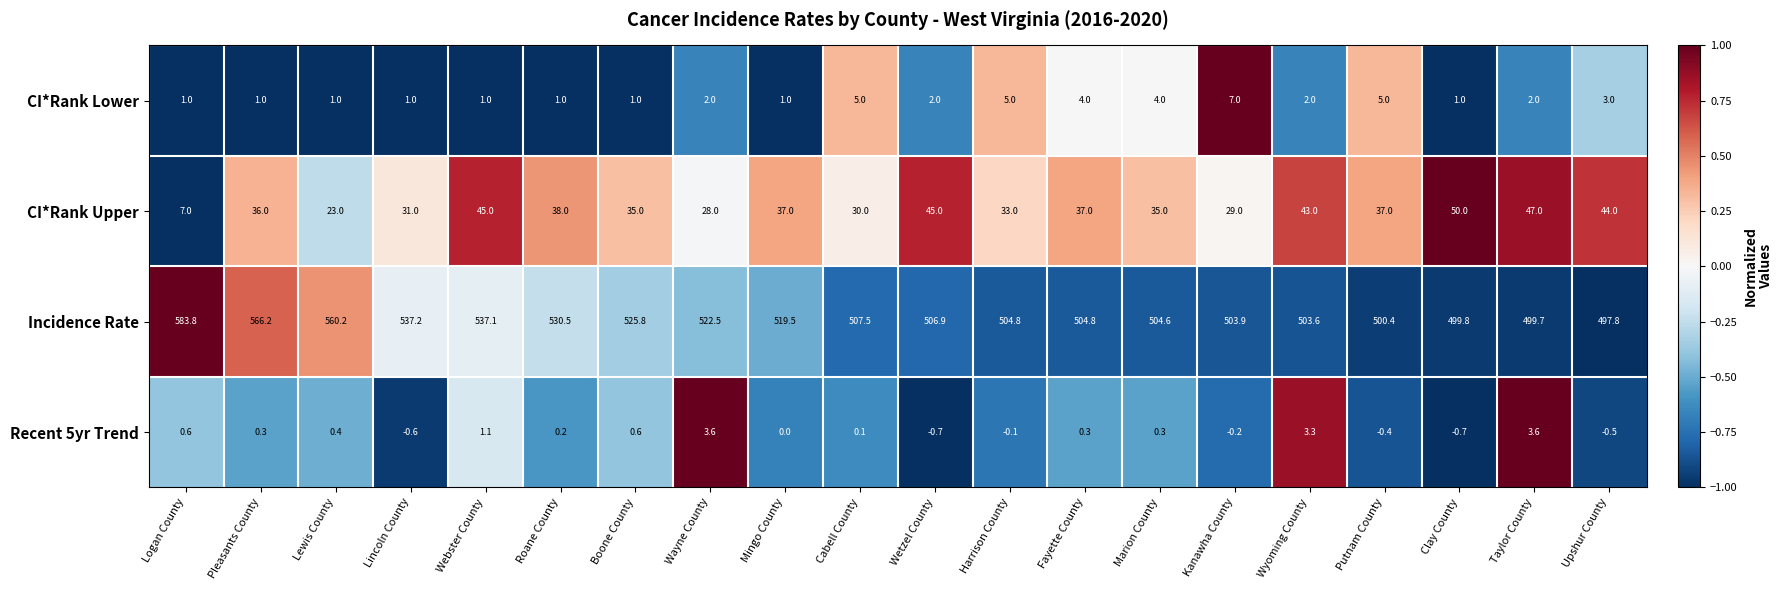

List the series in order of their peak value, highest first.

Incidence Rate, CI*Rank Upper, CI*Rank Lower, Recent 5yr Trend